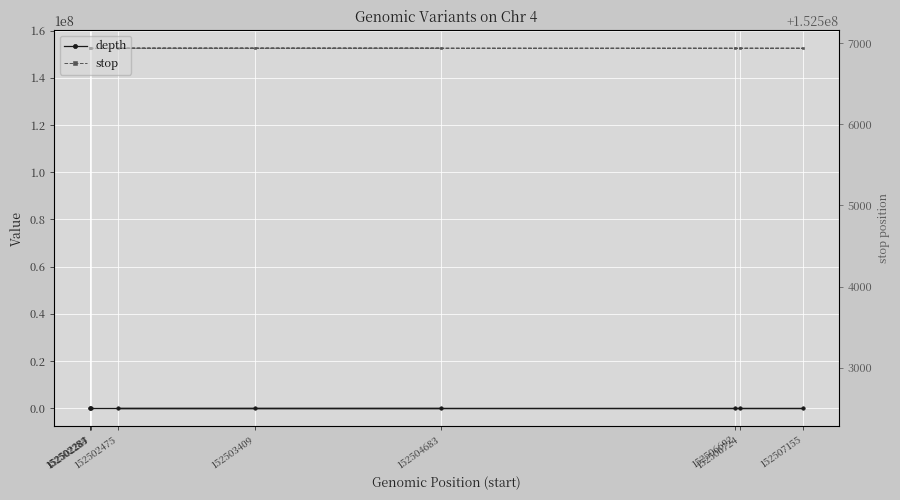

Between 152507155 and 152504683, which is larger?

152507155